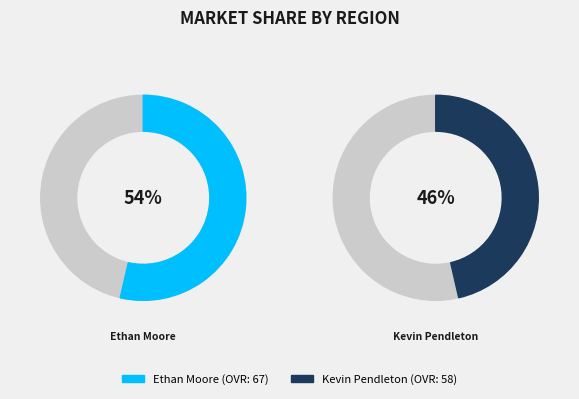

Rank the categories by value from lowest to highest.

Kevin Pendleton, Ethan Moore